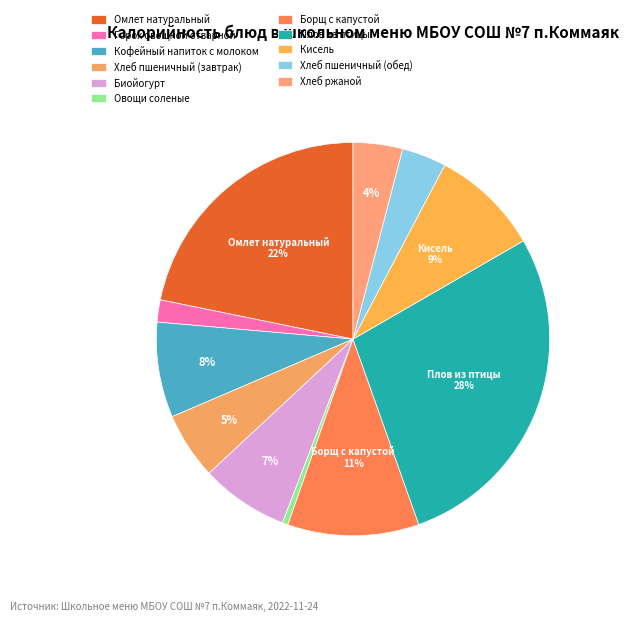

How many segments does this pie chart have?

11